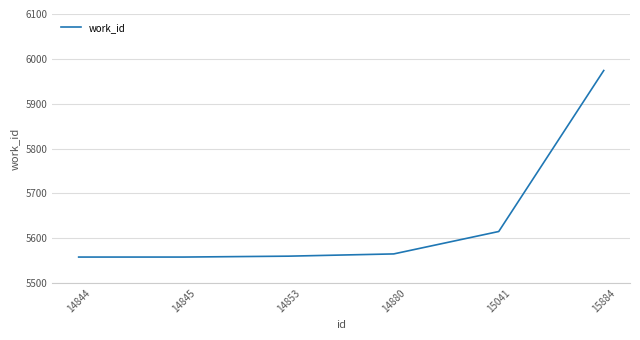

Where is the data nearest to the value 5766?

15041